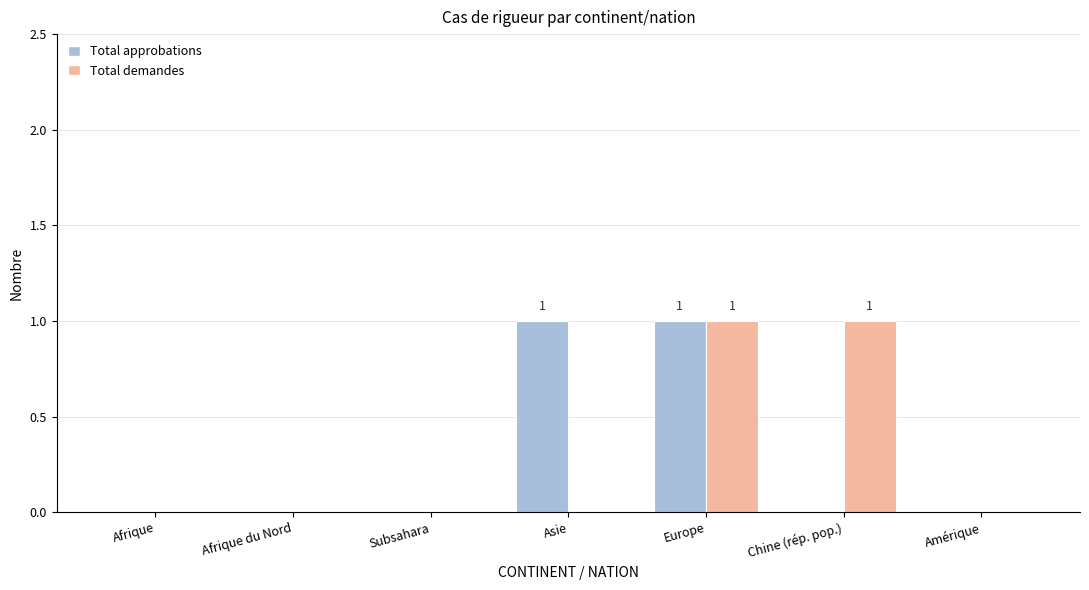

At which category is the sum across all series the highest?

Europe